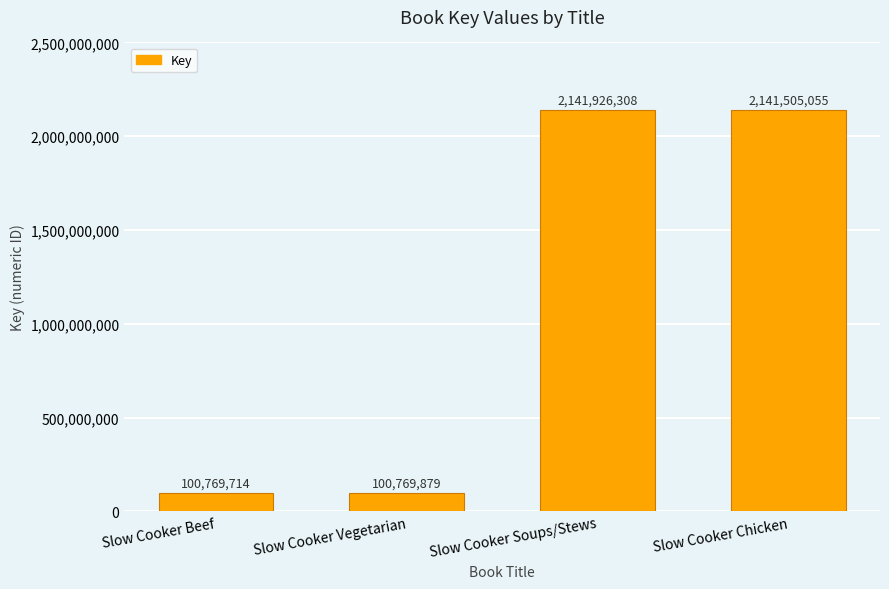

Are the bars grouped side by side (vs. stacked)?

No